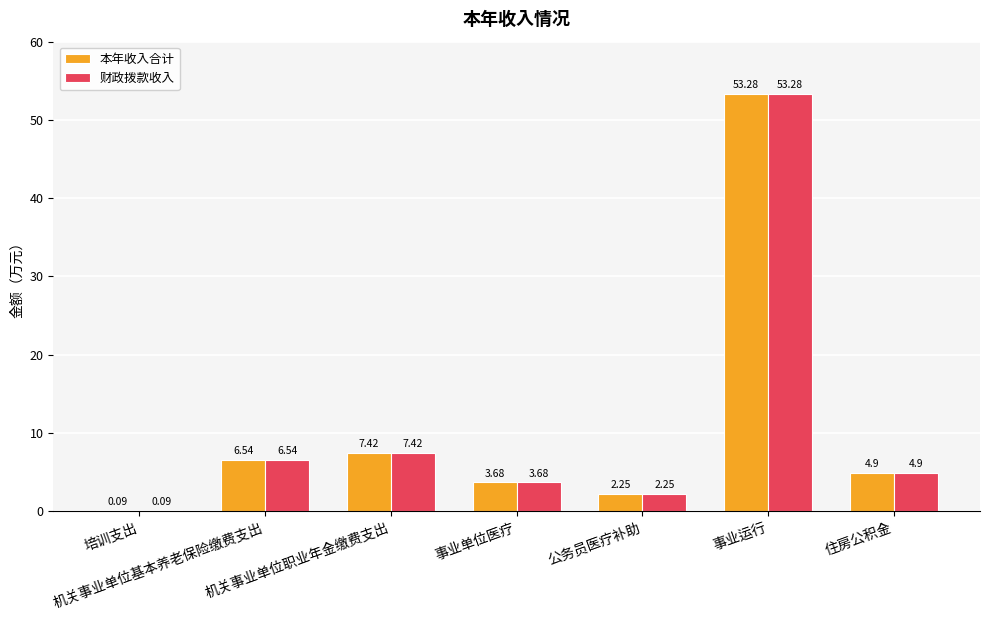

Count the number of categories in the chart.

7